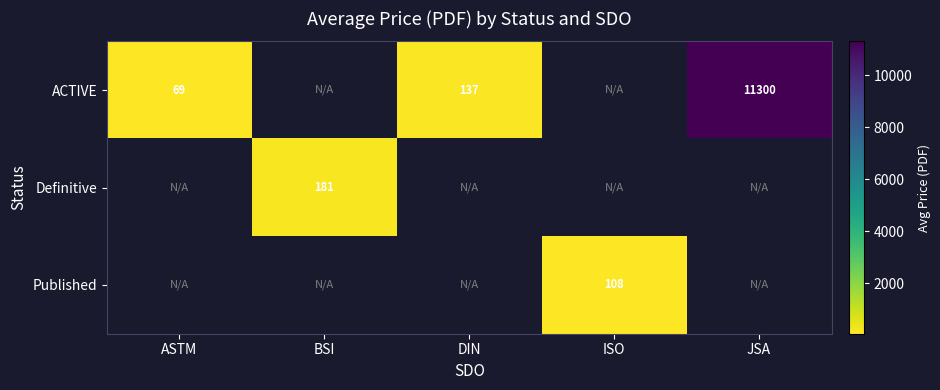

List the series in order of their overall mean, lowest first.

ACTIVE, Definitive, Published